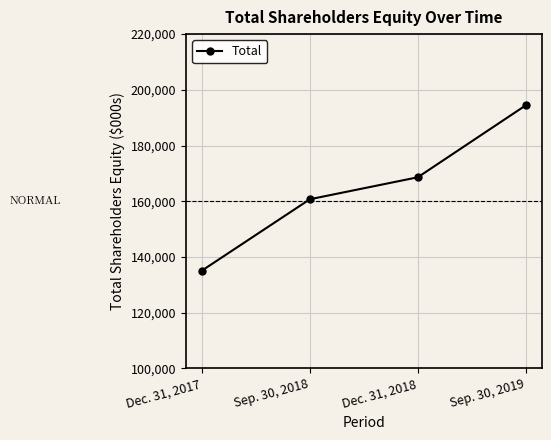

What is the label of the 2nd point from the left?

Sep. 30, 2018